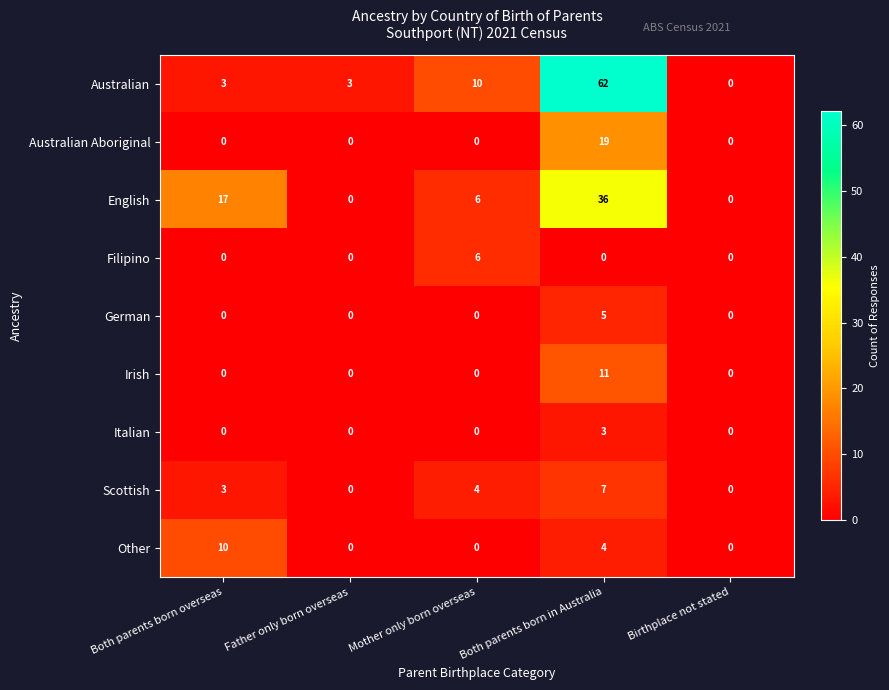

What is the spread (max minus min) of values at Father only born overseas?

3